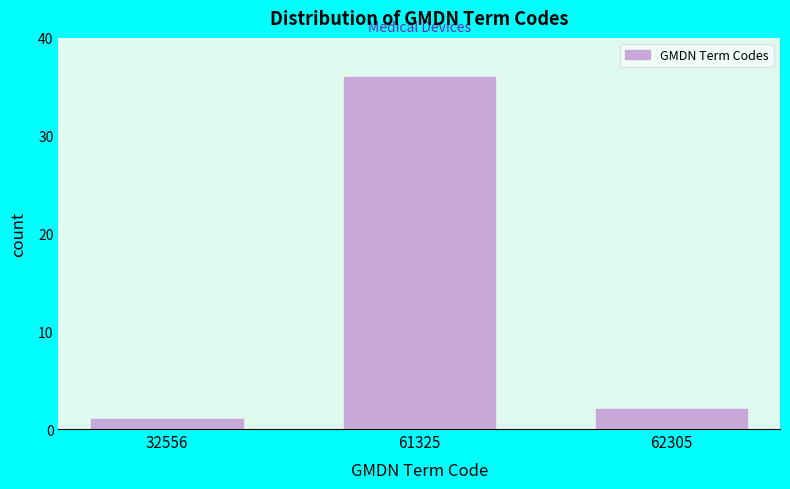

Reading left to right, transcribe all the data shown in this chart.

32556=1	61325=36	62305=2